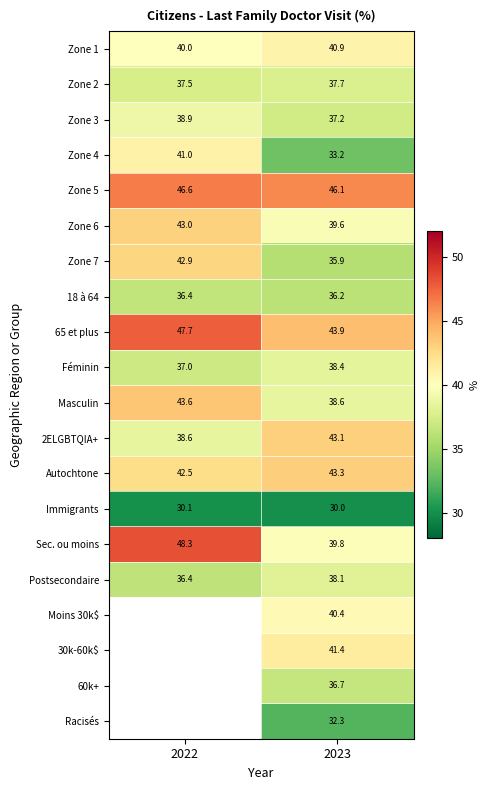

Is the value of Féminin at 2023 greater than the value of Sec. ou moins at 2022?

No